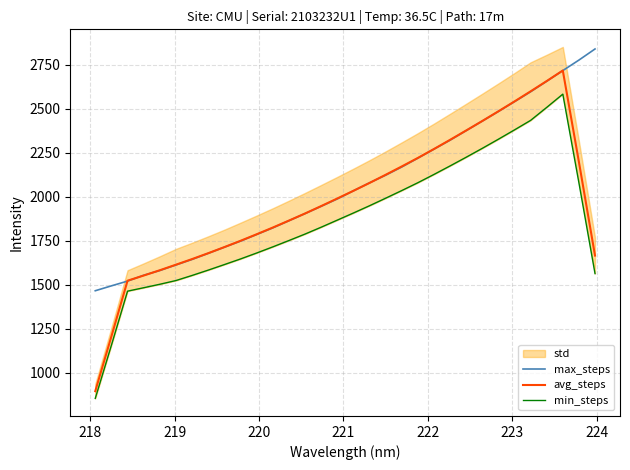

How many data points does each series have?

32